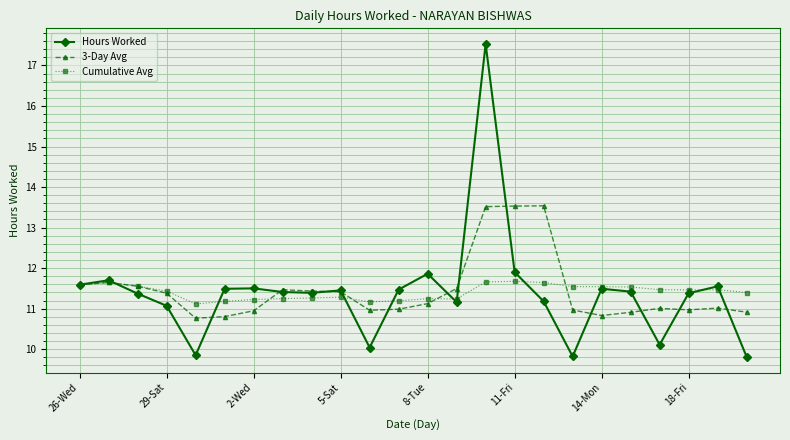

Which series has the largest range (max minus min)?

Hours Worked